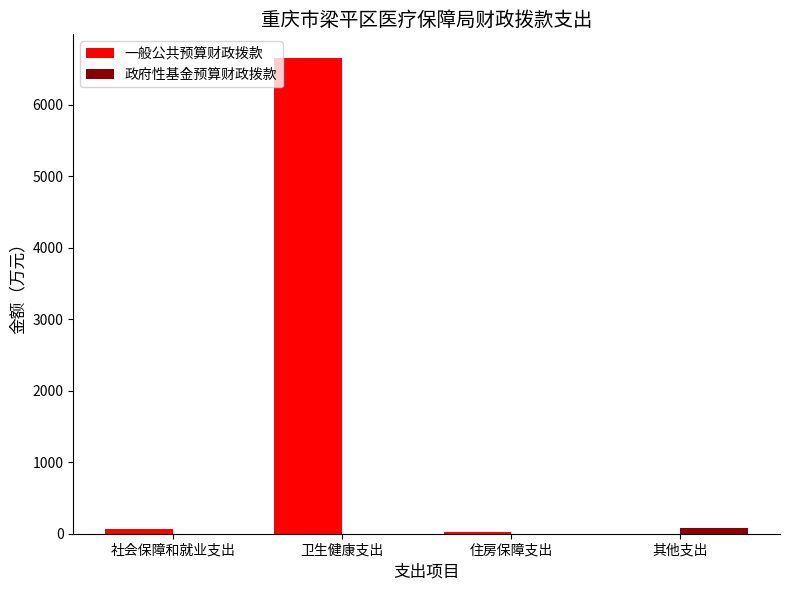

What is the total value across all series at 卫生健康支出?

6651.7